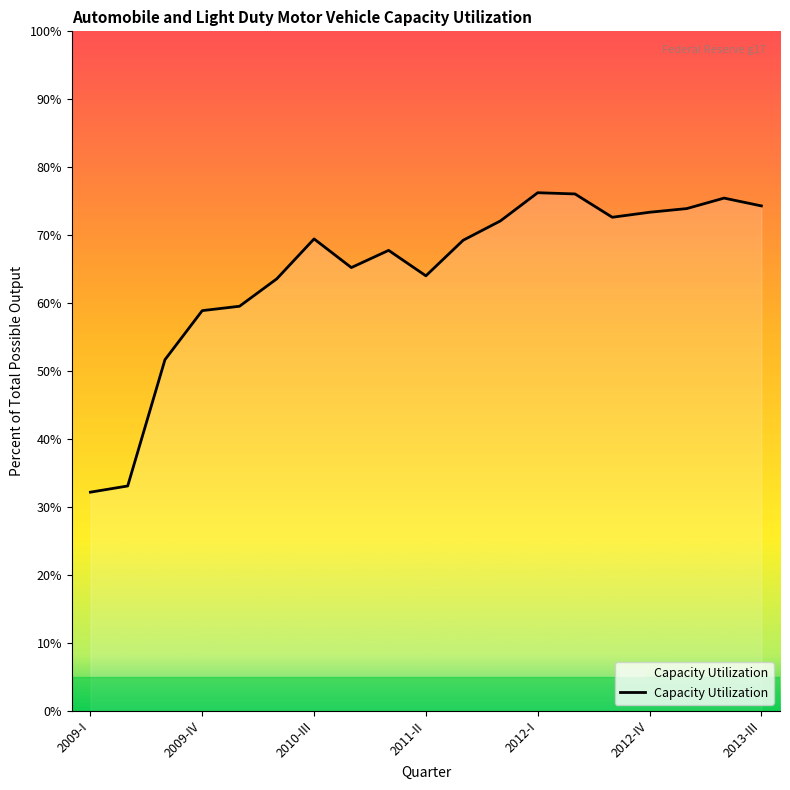

How many lines are shown in the chart?

1